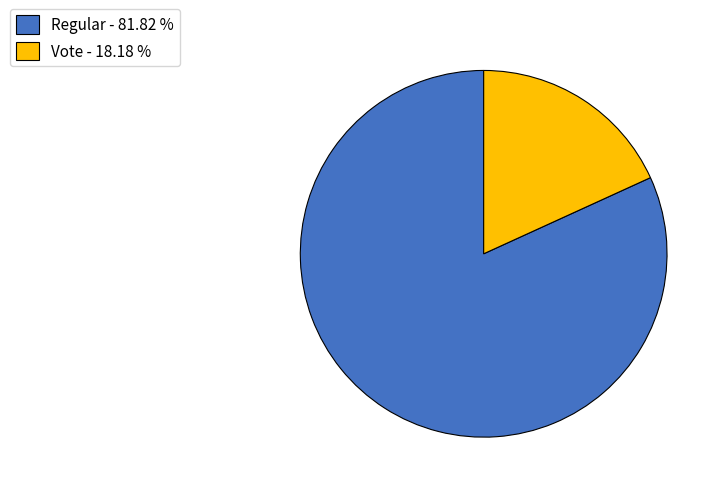

The Vote slice represents 18% of the pie. True or false?

True